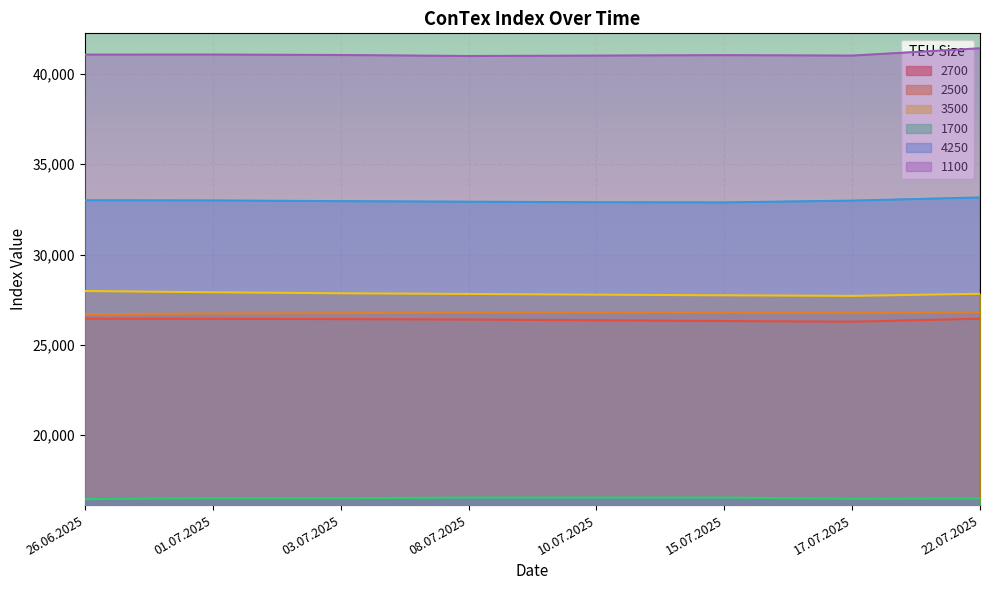

Rank the categories by 3500 value from highest to lowest.

26.06.2025, 01.07.2025, 03.07.2025, 22.07.2025, 08.07.2025, 10.07.2025, 15.07.2025, 17.07.2025